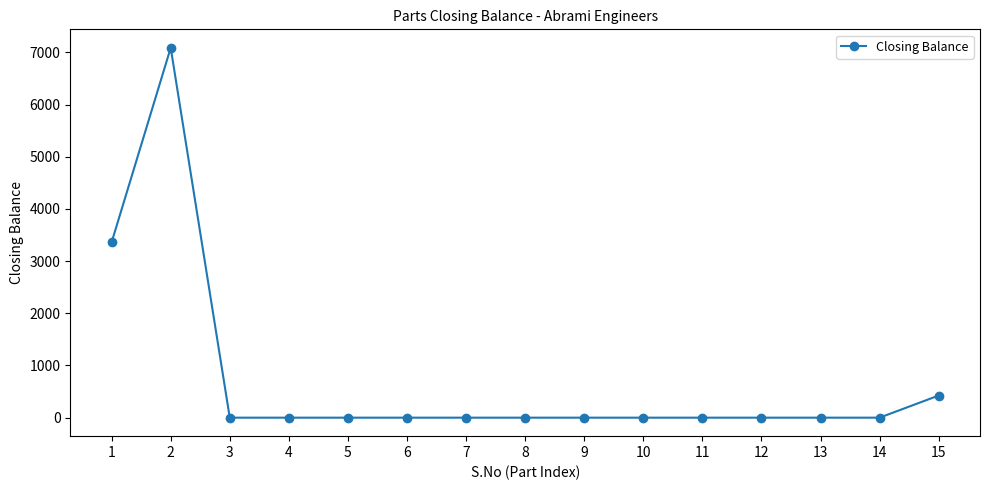

Is this an area chart (filled region under the line)?

No